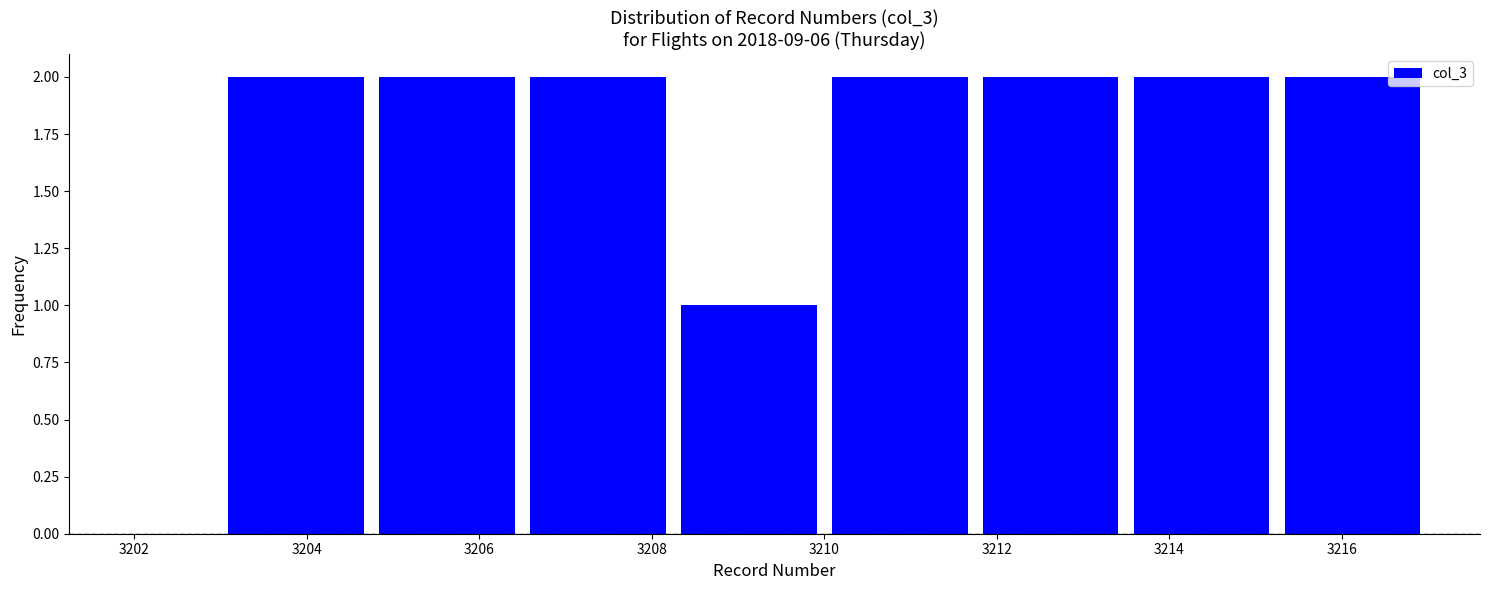

Reading left to right, list every bar in this chart as the range it spans on the x-axis followed by its height. Neither the bar edges nor the heights are printed on the chart, so give them approximately, as read against the axes.

3203.00 to 3204.75: 2
3204.75 to 3206.50: 2
3206.50 to 3208.25: 2
3208.25 to 3210.00: 1
3210.00 to 3211.75: 2
3211.75 to 3213.50: 2
3213.50 to 3215.25: 2
3215.25 to 3217.00: 2